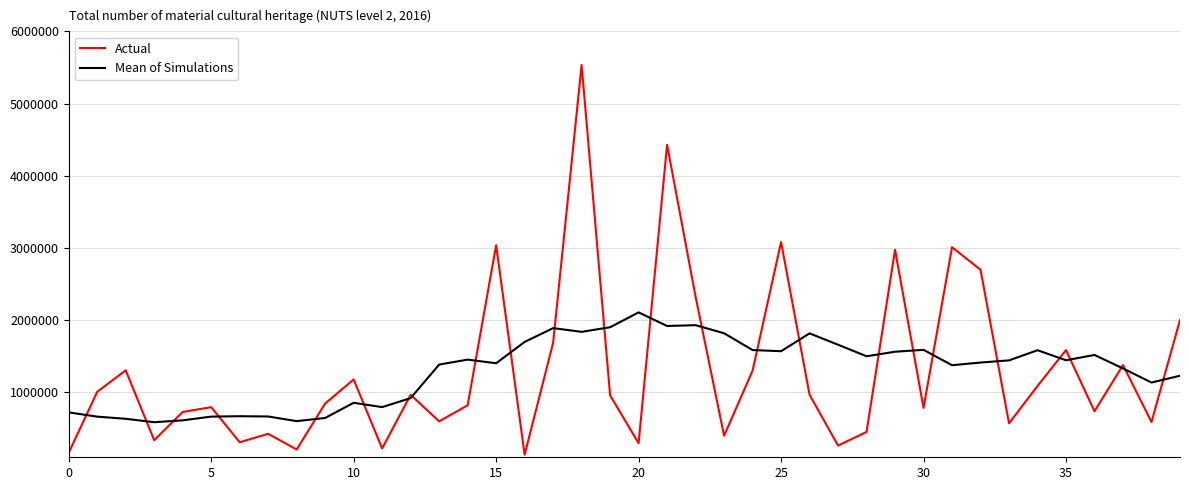

Which series has the widest spread of values?

Actual